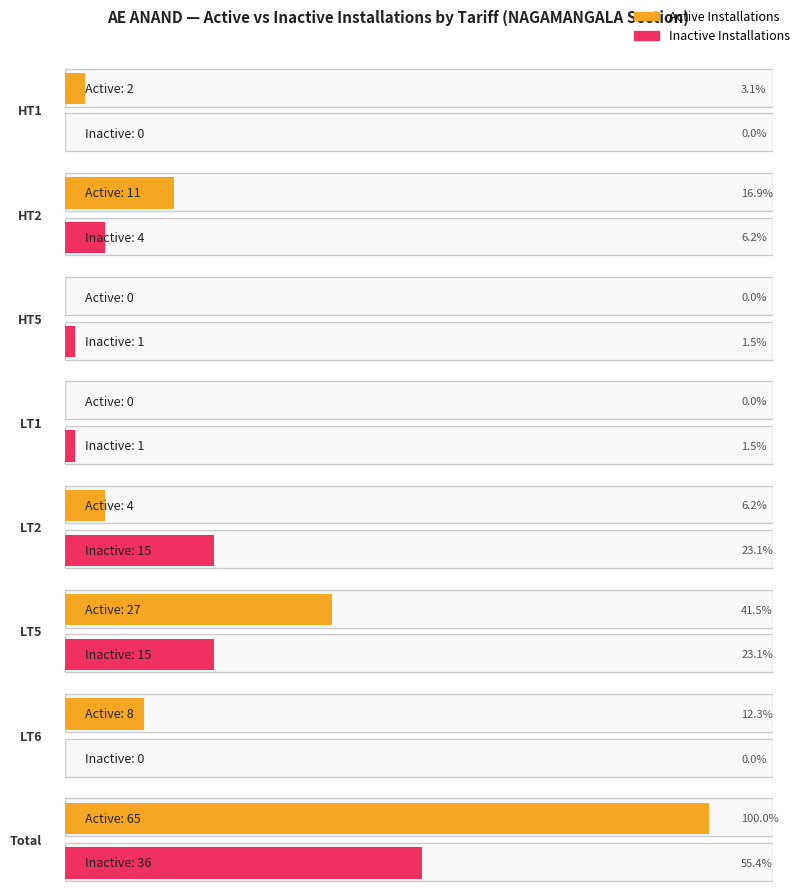

Which series has the largest range (max minus min)?

Active Installations